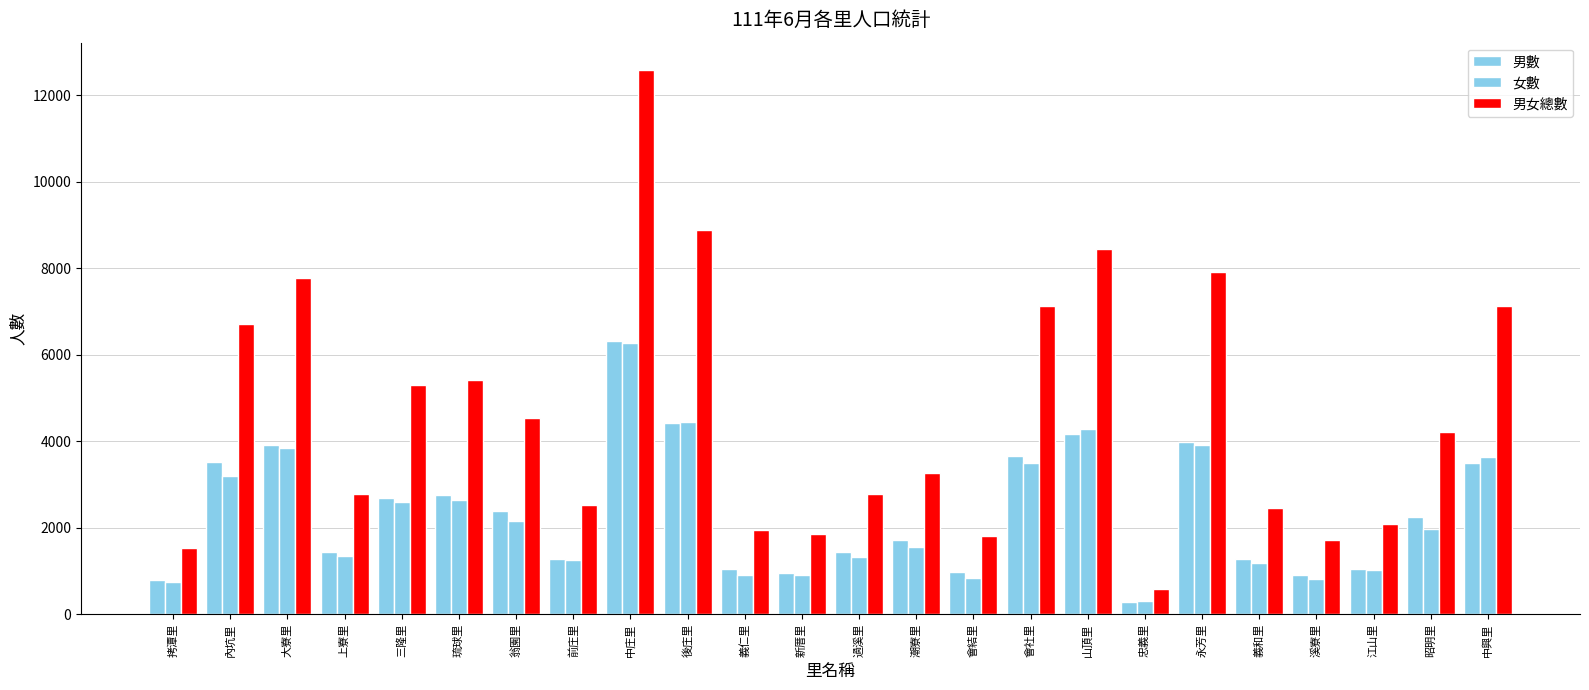

Rank the series by their maximum value, from highest to lowest.

男女總數, 男數, 女數